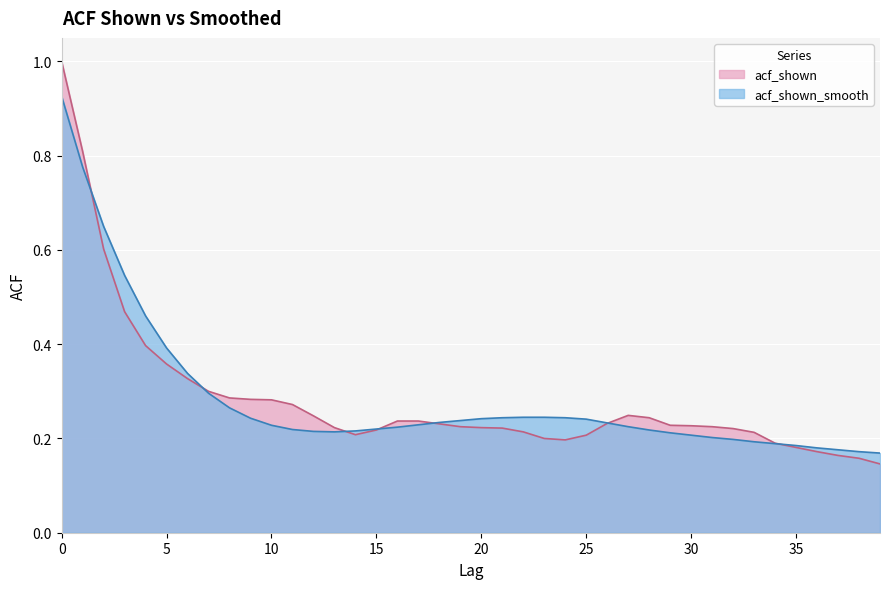

What is the value of the acf_shown point at the 29th from the left?

0.2